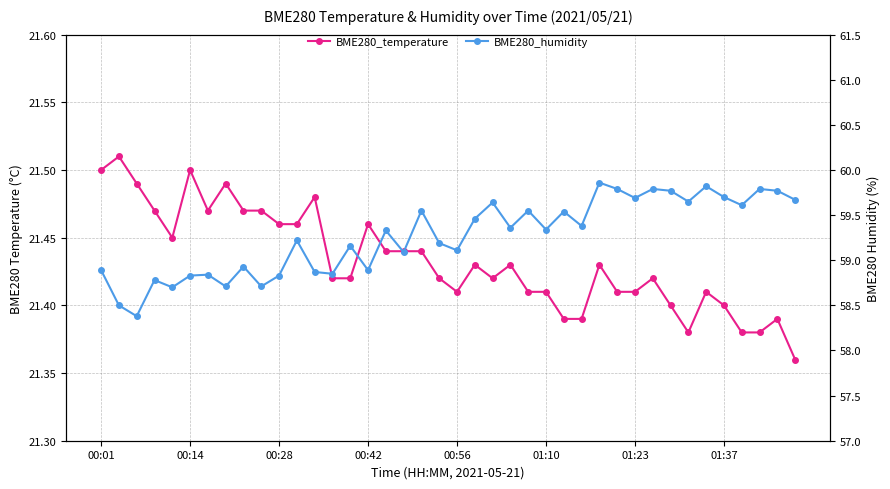

How many data points in BME280_humidity are above 59?

26